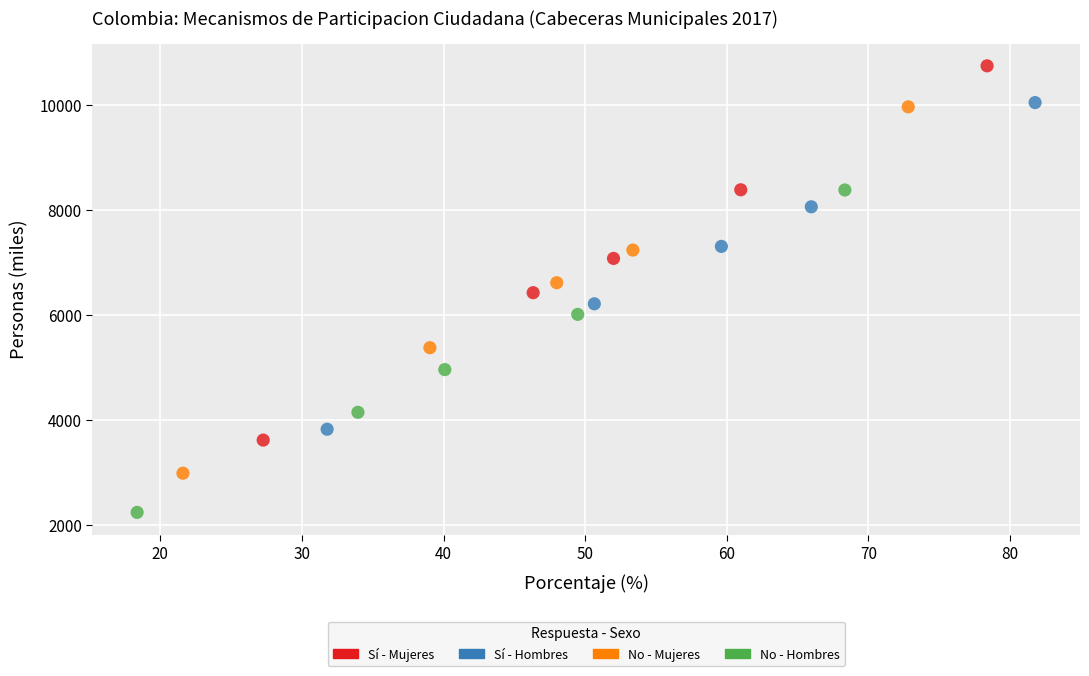

What are all the series names shown in the legend?

Sí - Mujeres, Sí - Hombres, No - Mujeres, No - Hombres